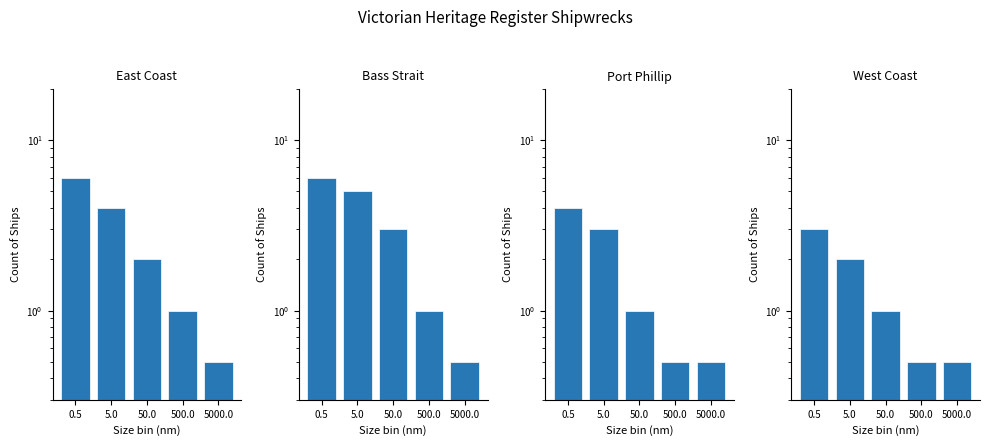

How many data points in West Coast are less than 1?

2